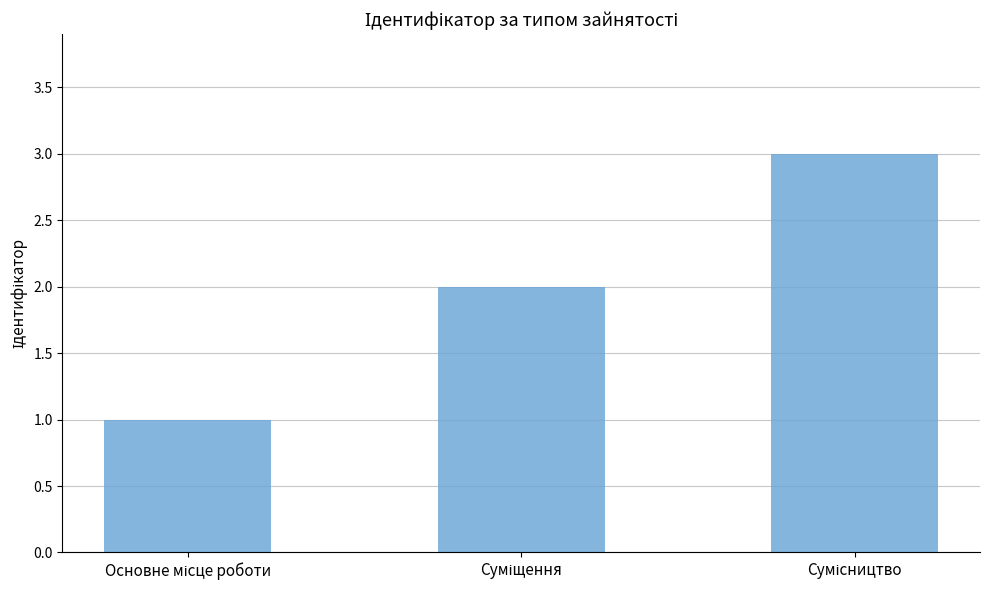

Are the bars horizontal?

No